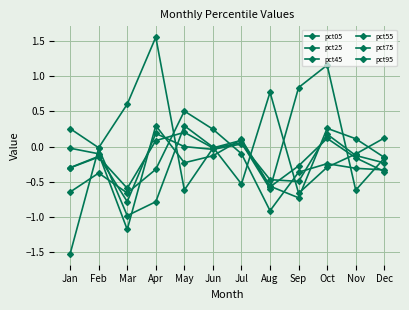

Is it true that pct55 equals -0.1 at Feb?

True